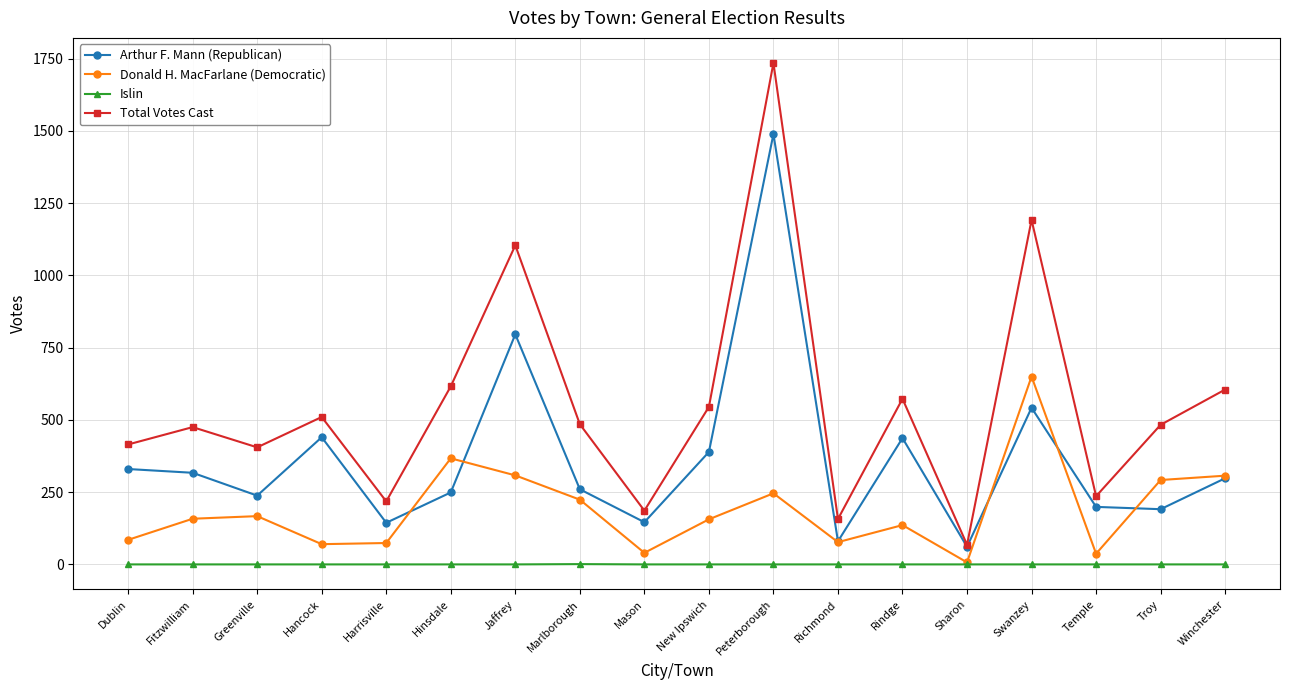

True or false: Donald H. MacFarlane (Democratic) and Total Votes Cast cross at least once.

False